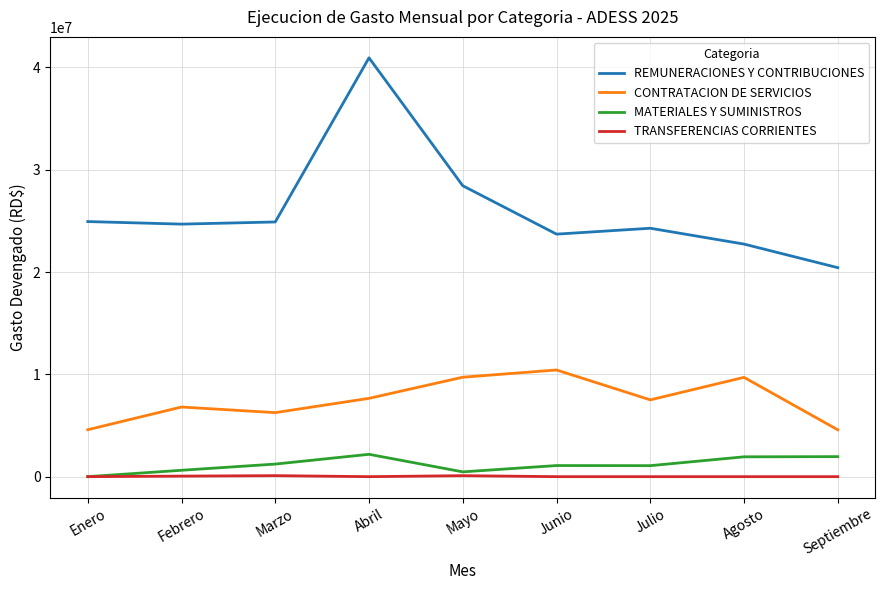

The value of REMUNERACIONES Y CONTRIBUCIONES at Agosto is 22731877.5. True or false?

True